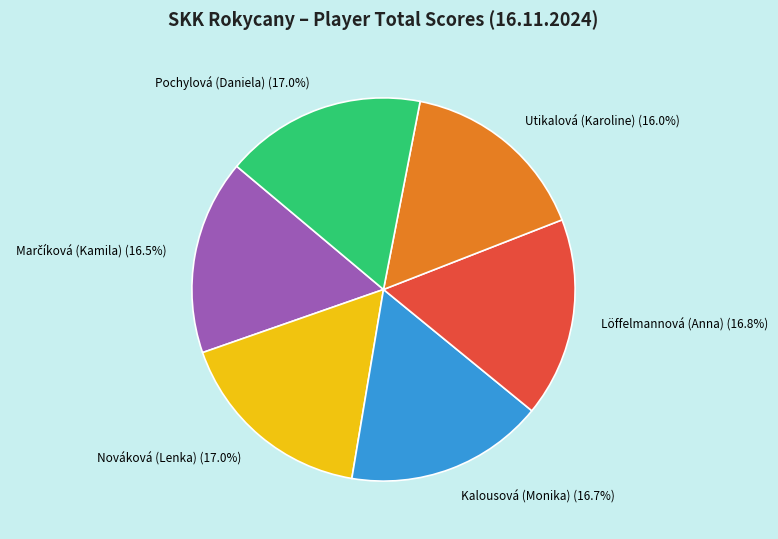

Is there a majority slice in this chart?

No